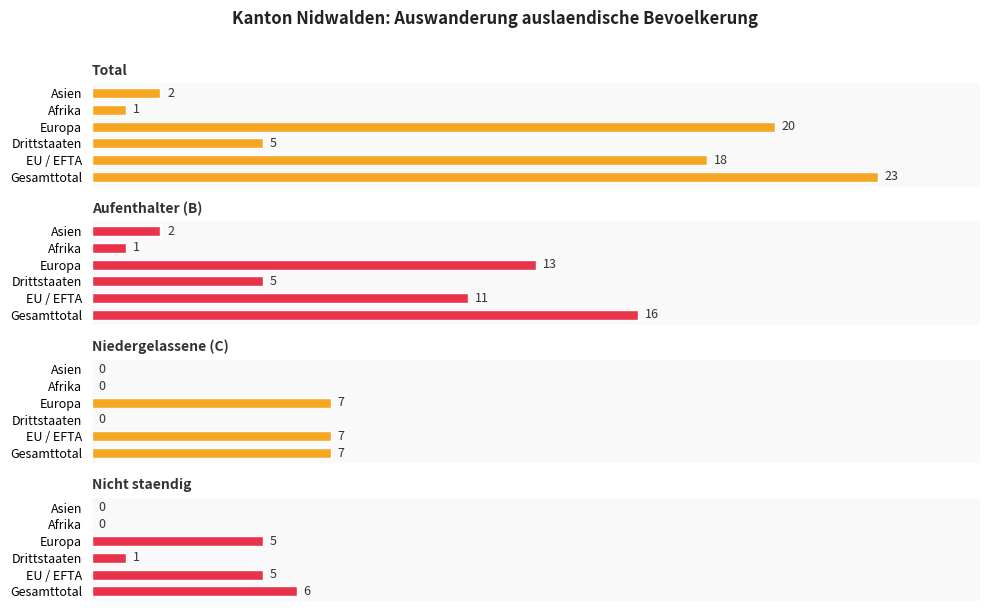

Which series changed the most between Gesamttotal and Asien?

Total